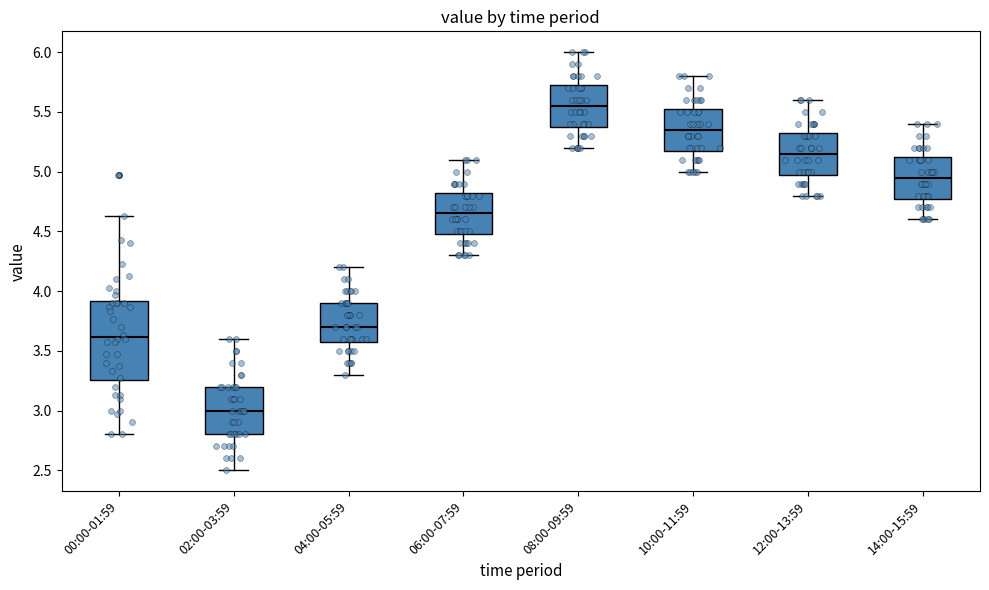

Reading left to right, transcribe this box plot: for each box, give where its median line is, the range the box spans, and where its two whiskers end, as read against the y-axis. The values are not printed on the chart, so give them approximately, as read against the axis.

00:00-01:59: median 3.60, box 3.25 to 3.90, whiskers 2.80 to 4.65
02:00-03:59: median 3.00, box 2.80 to 3.20, whiskers 2.50 to 3.60
04:00-05:59: median 3.70, box 3.60 to 3.90, whiskers 3.30 to 4.20
06:00-07:59: median 4.65, box 4.50 to 4.85, whiskers 4.30 to 5.10
08:00-09:59: median 5.55, box 5.40 to 5.75, whiskers 5.20 to 6.00
10:00-11:59: median 5.35, box 5.20 to 5.55, whiskers 5.00 to 5.80
12:00-13:59: median 5.15, box 5.00 to 5.35, whiskers 4.80 to 5.60
14:00-15:59: median 4.95, box 4.80 to 5.15, whiskers 4.60 to 5.40